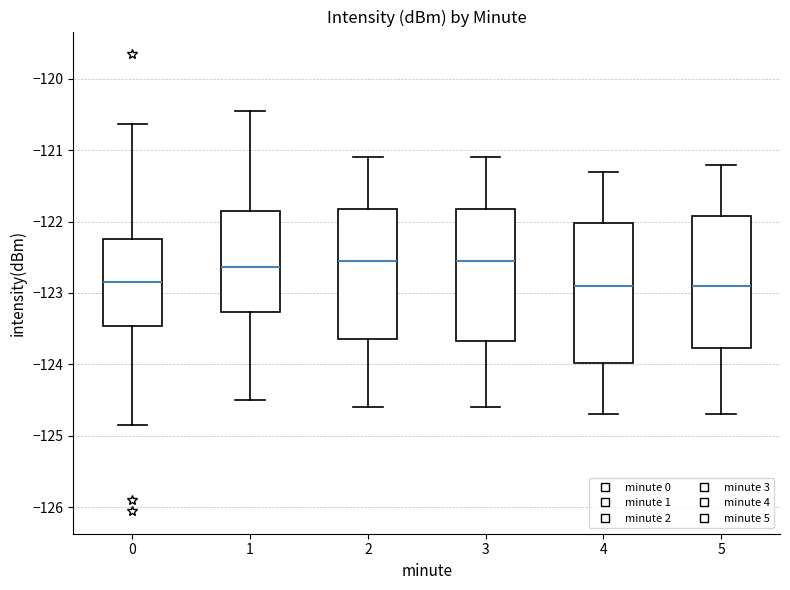

Where is the lower edge of the box at x = 5 on the y-axis? The values are not printed on the chart, so give them approximately, as read against the axis.

-123.8